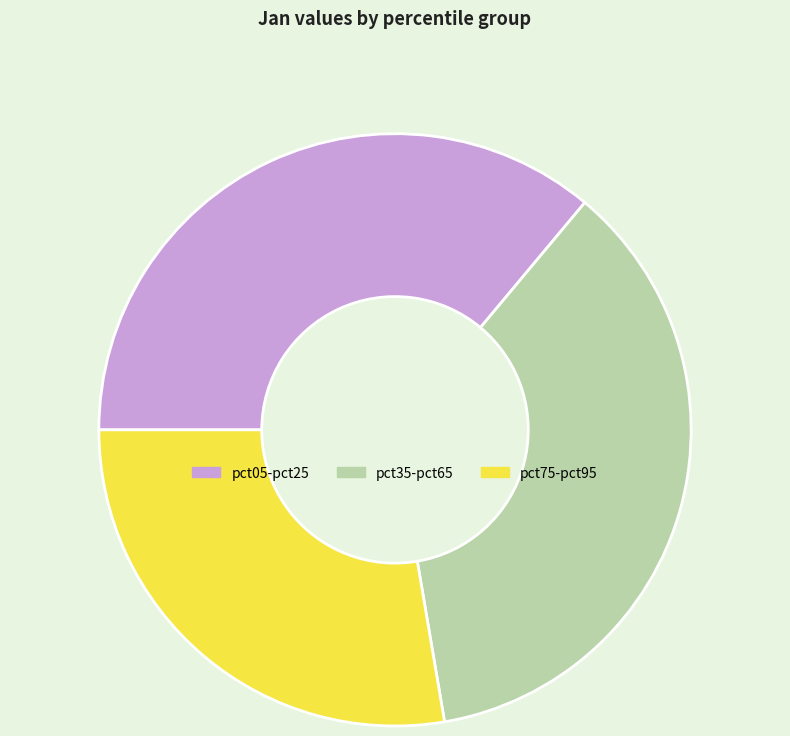

Which category has the smallest portion of the pie?

pct75-pct95